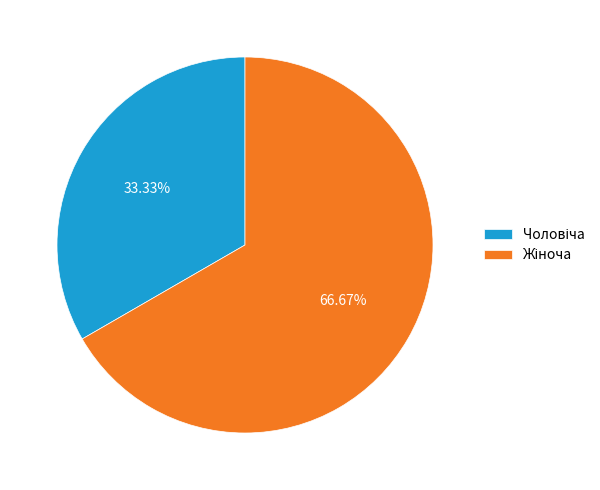

Is there a majority slice in this chart?

Yes